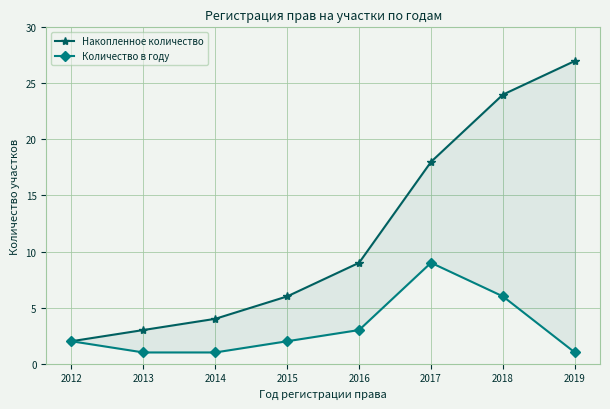

Which label corresponds to the largest value in the chart?

2019